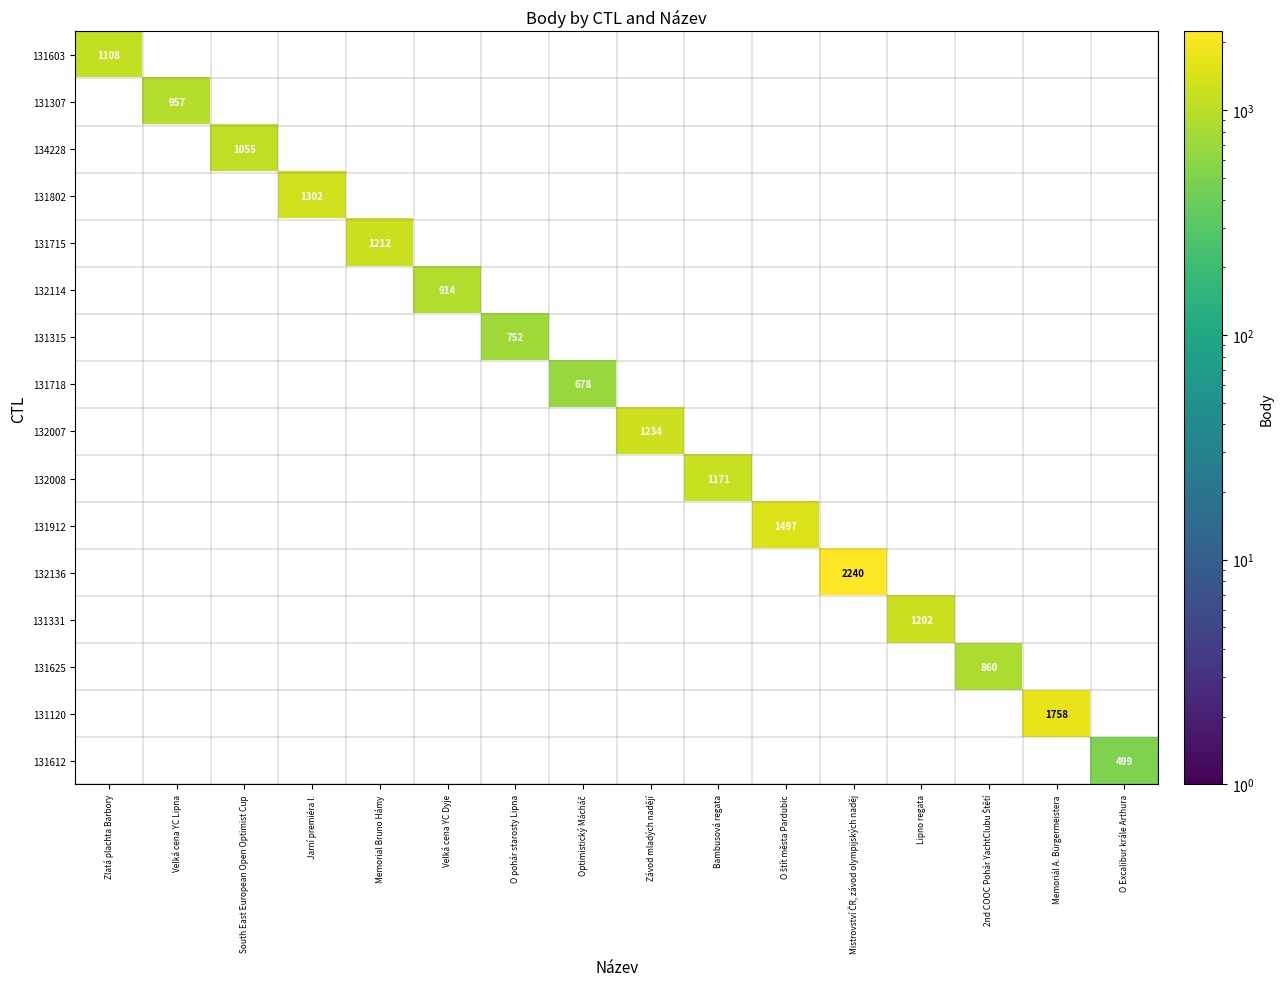

The 131612 series shows 780 at O Excalibur krále Arthura. True or false?

False